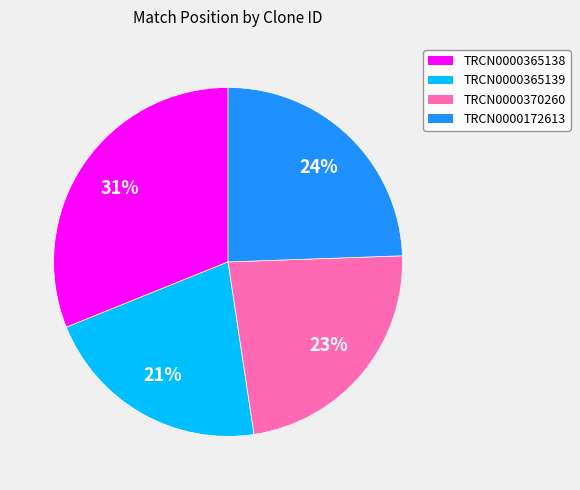

Approximately how many times larger is the value at TRCN0000172613 compared to TRCN0000365138?

0.8